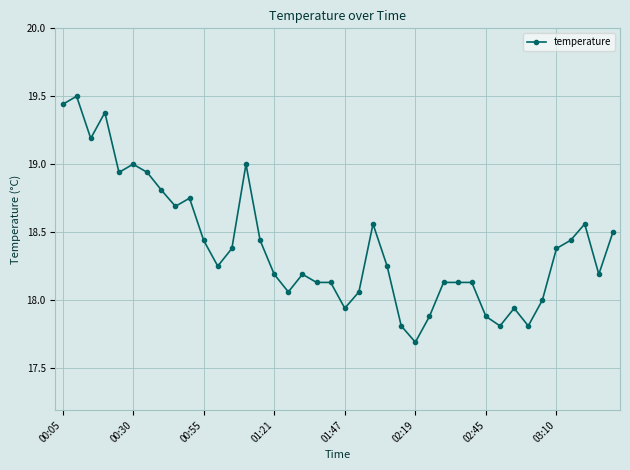

What is the difference between the maximum and minimum values?

1.8